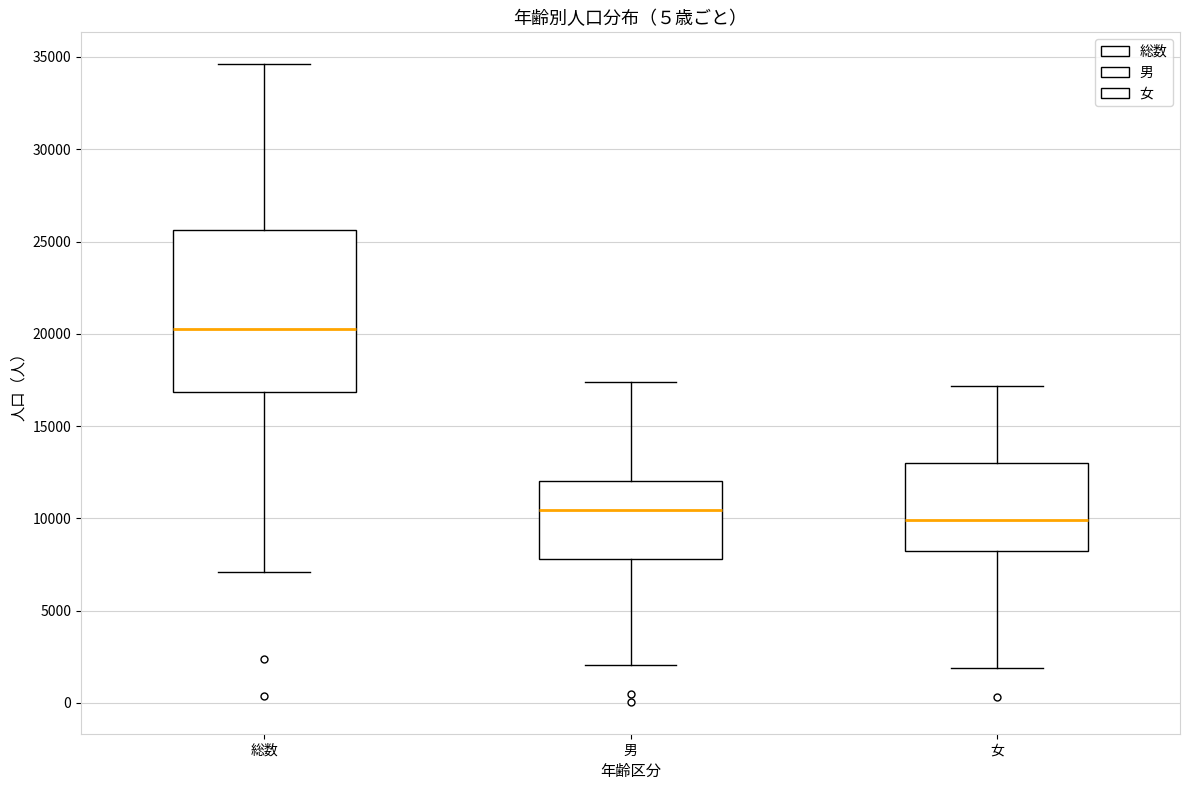

Which box's median line is the highest?

総数